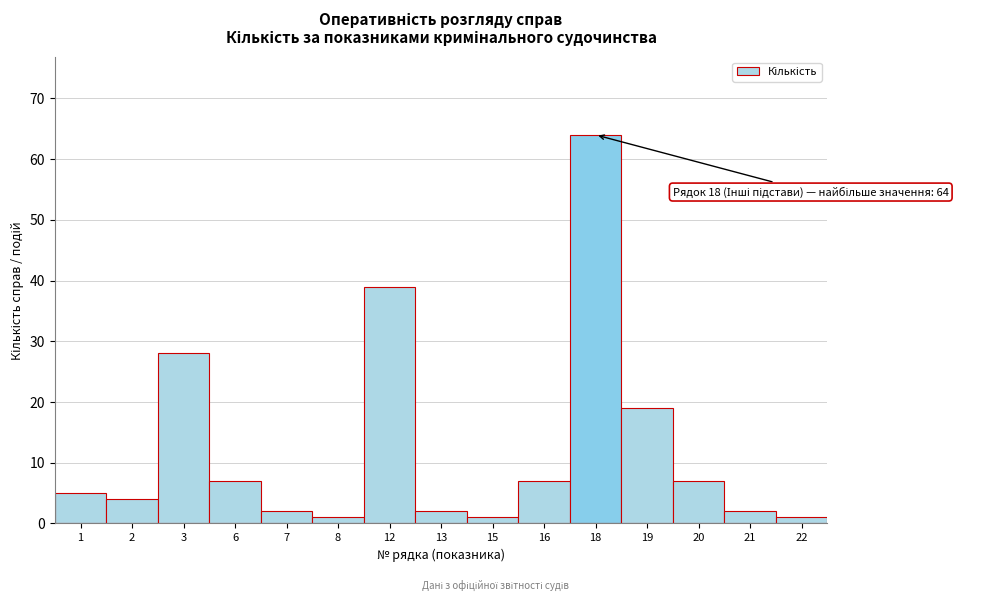

Reading right to left, what are all the values shown in this chart?

22=1	21=2	20=7	19=19	18=64	16=7	15=1	13=2	12=39	8=1	7=2	6=7	3=28	2=4	1=5